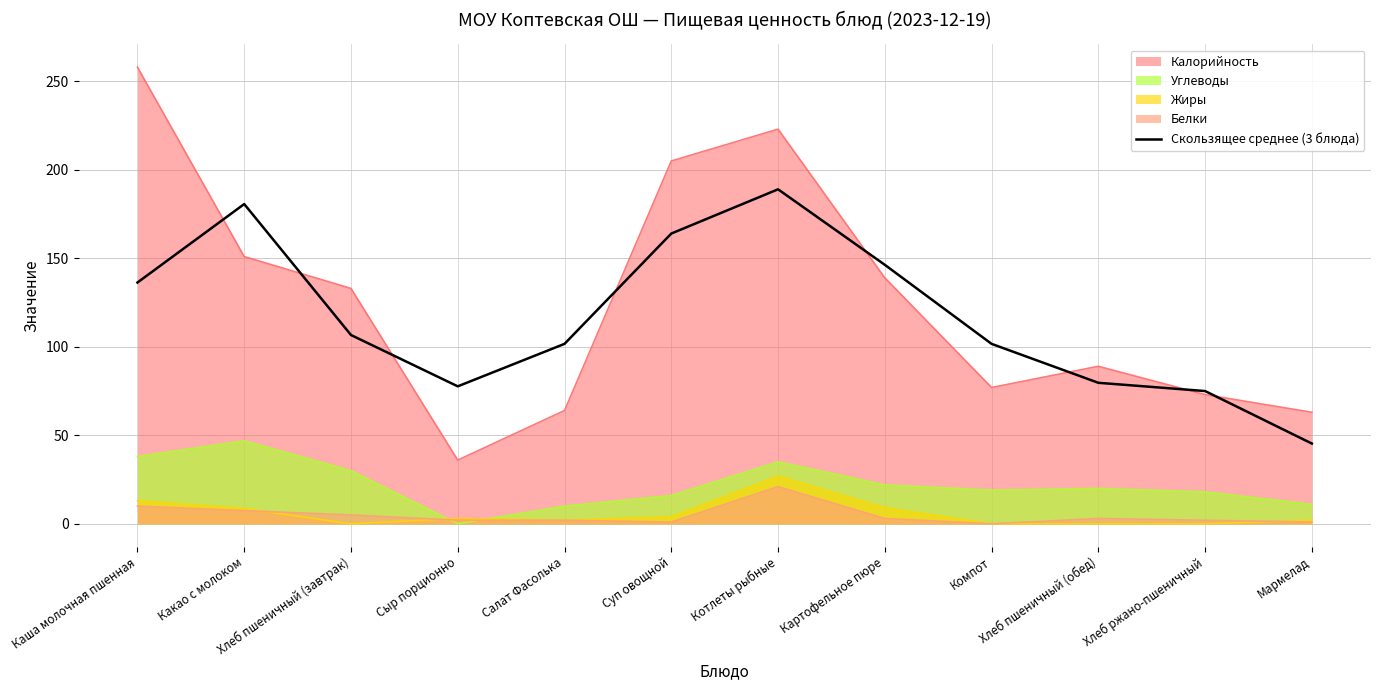

How many values are below 106?

6